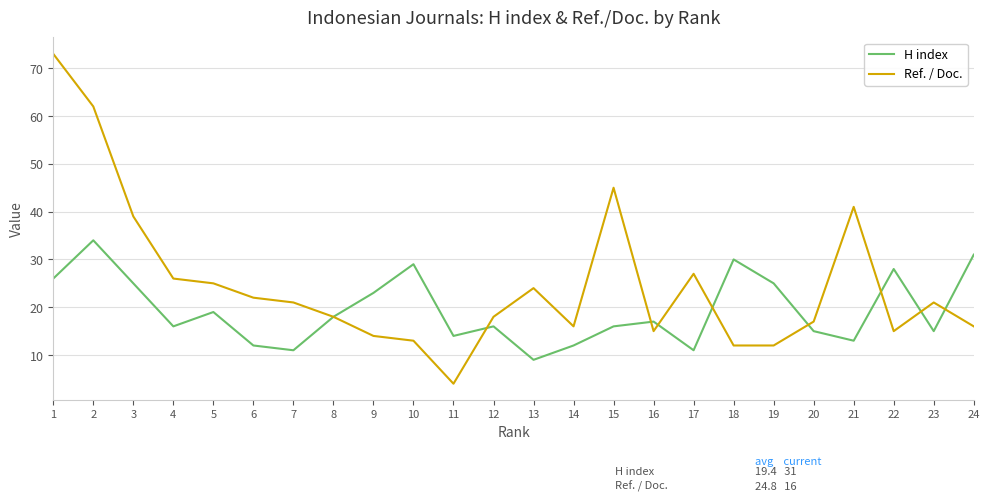

Which series has the widest spread of values?

Ref. / Doc.